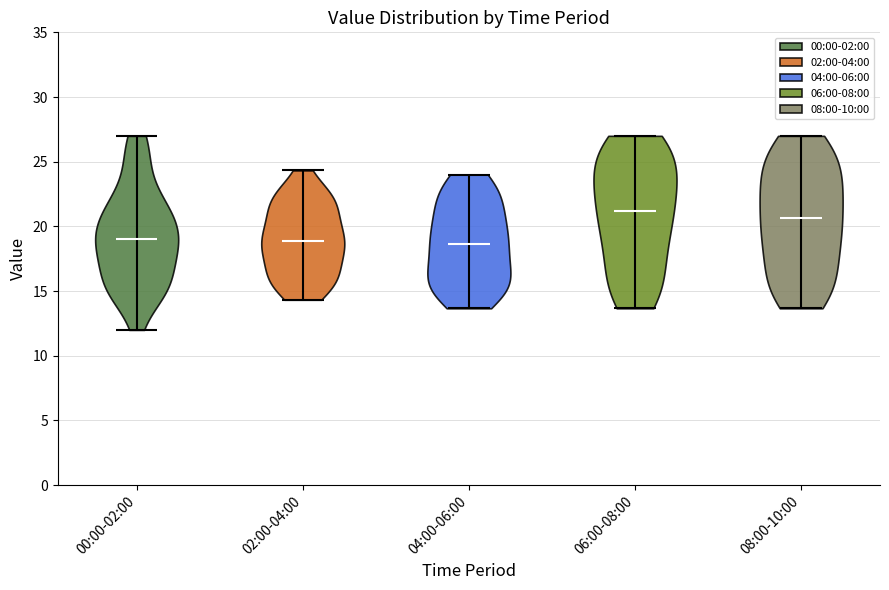

Which violin has the highest median line?

06:00-08:00